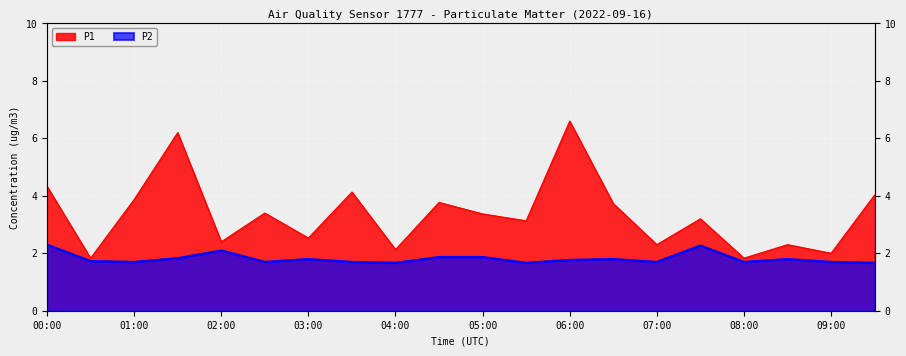

List the series in order of their peak value, highest first.

P1, P2